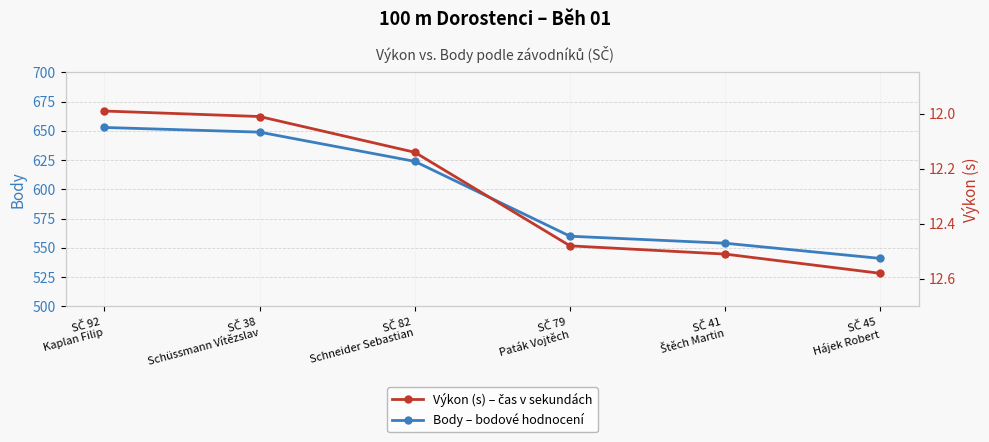

What is the label of the 2nd point from the left?

SČ 38
Schüssmann Vítězslav